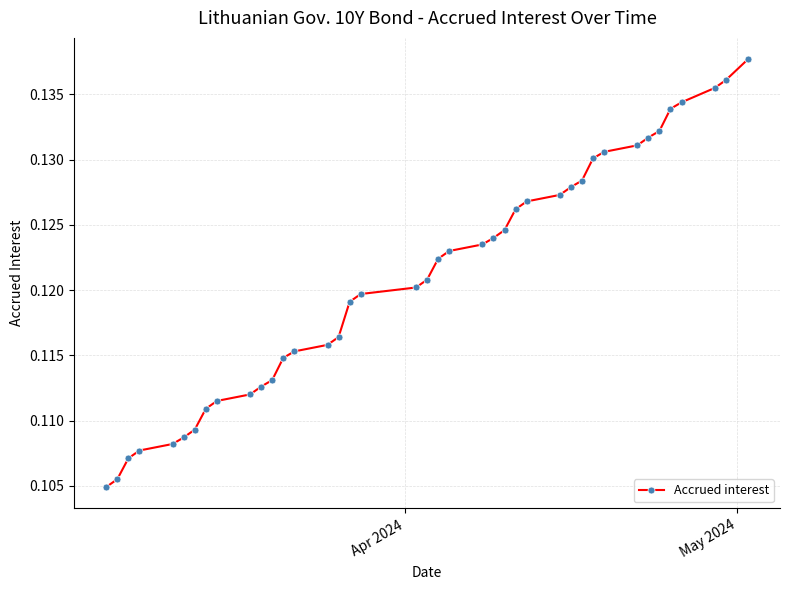

Does the chart have visible grid lines?

Yes